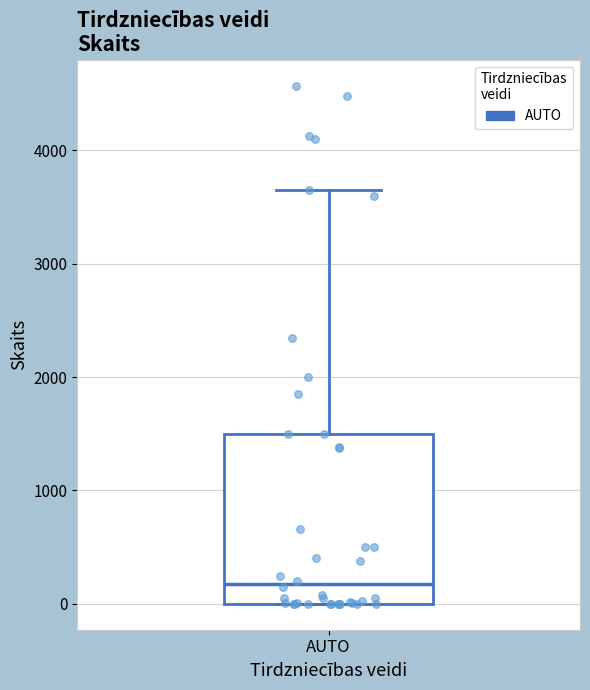

Transcribe this box plot: give where the median line is, the range the box spans, and where the two whiskers end, as read against the y-axis. The values are not printed on the chart, so give them approximately, as read against the axis.

median 200, box 0 to 1500, whiskers 0 to 3600